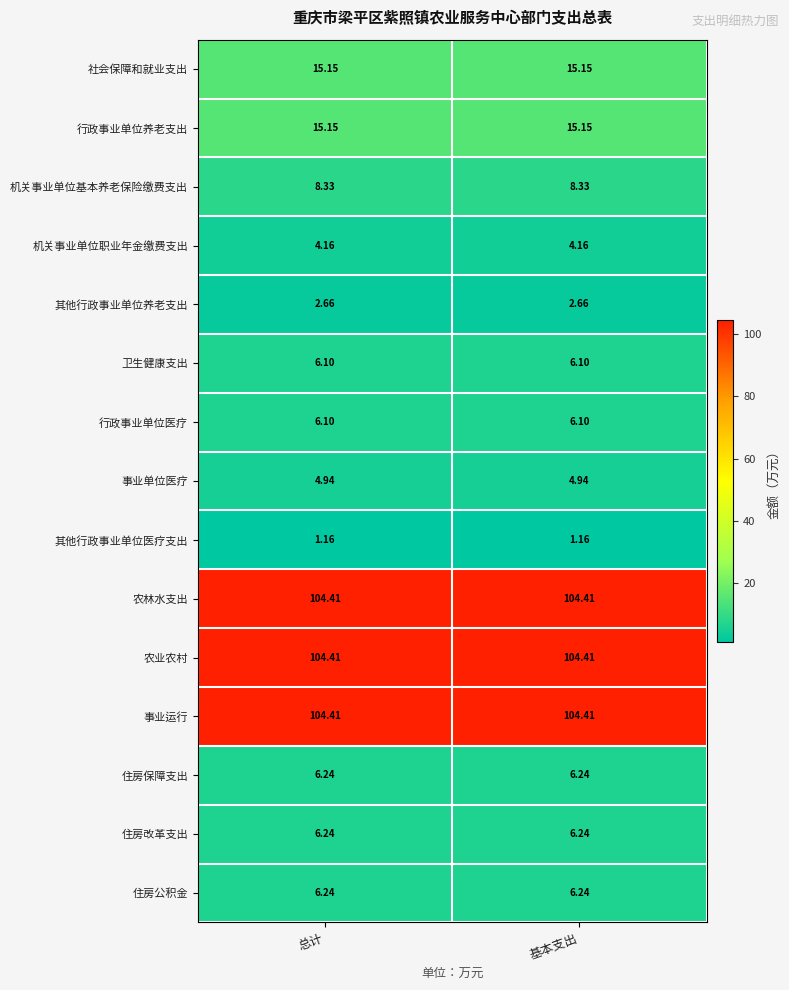

Is the value of 机关事业单位职业年金缴费支出 at 总计 greater than the value of 住房公积金 at 总计?

No